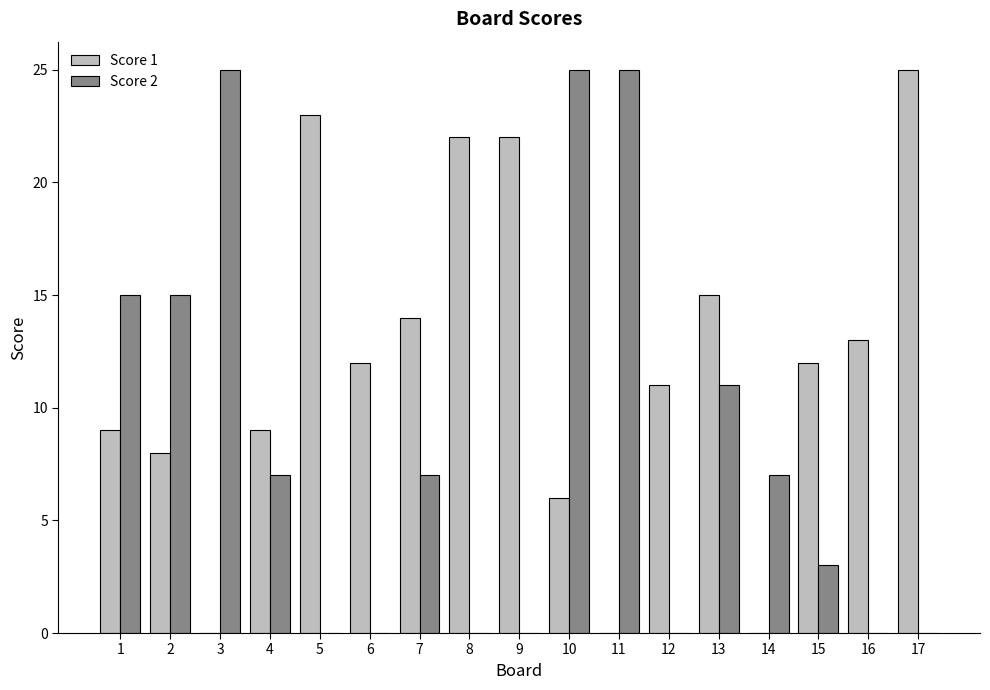

At which label does Score 2 first exceed 7?

1